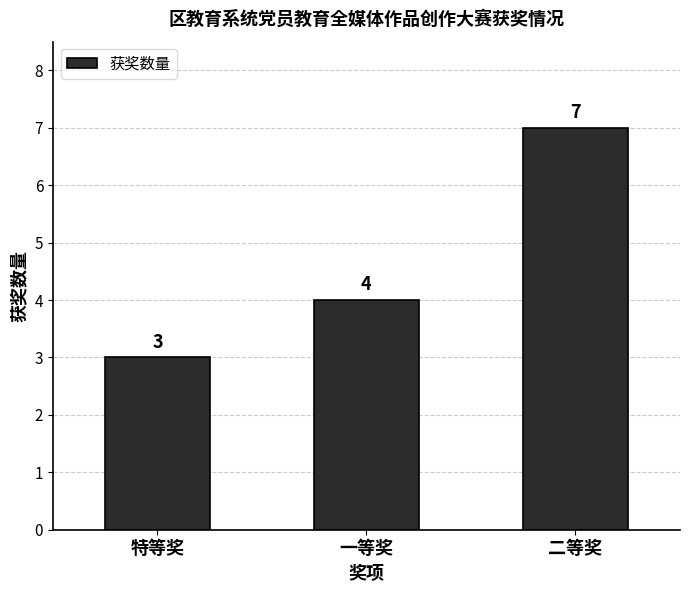

List the labels in order of value, smallest first.

特等奖, 一等奖, 二等奖